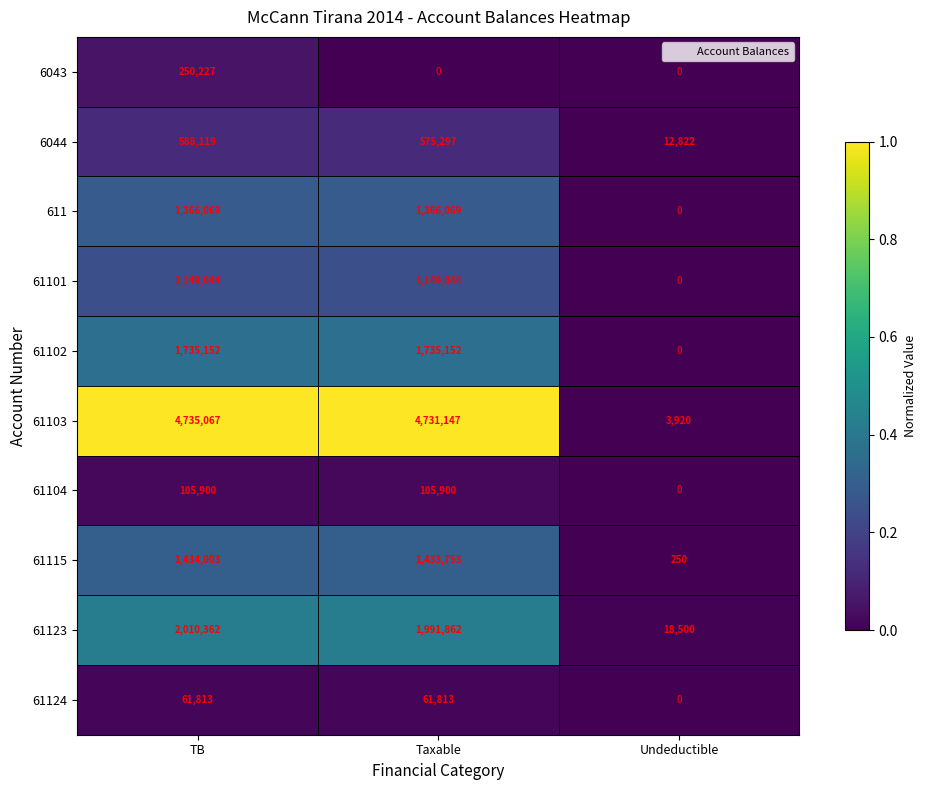

List the series in order of their peak value, highest first.

61103, 61123, 61102, 61115, 611, 61101, 6044, 6043, 61104, 61124